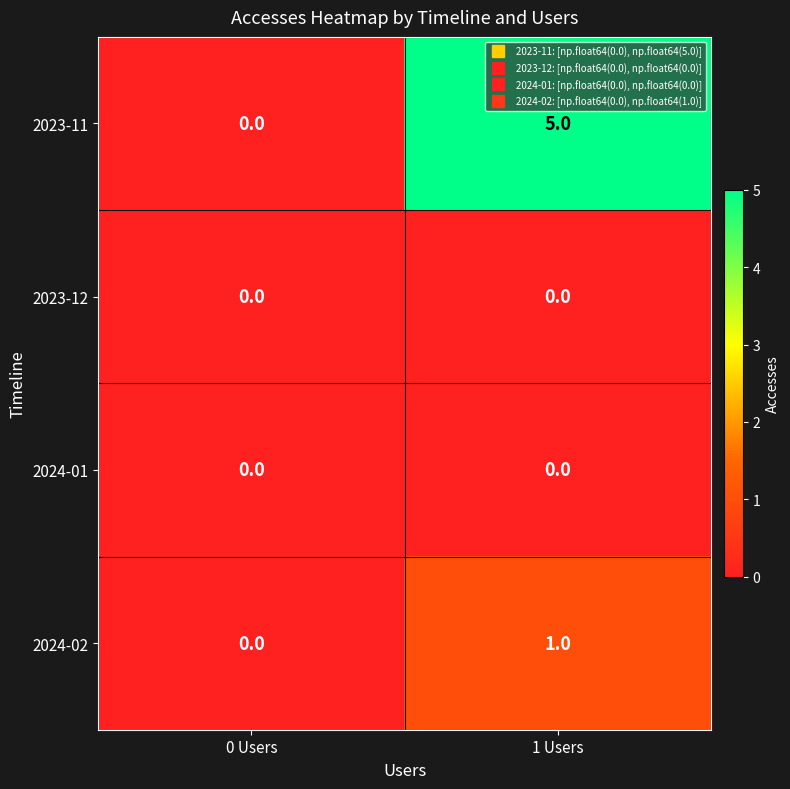

Where is 2023-11 nearest to the value 2?

0 Users